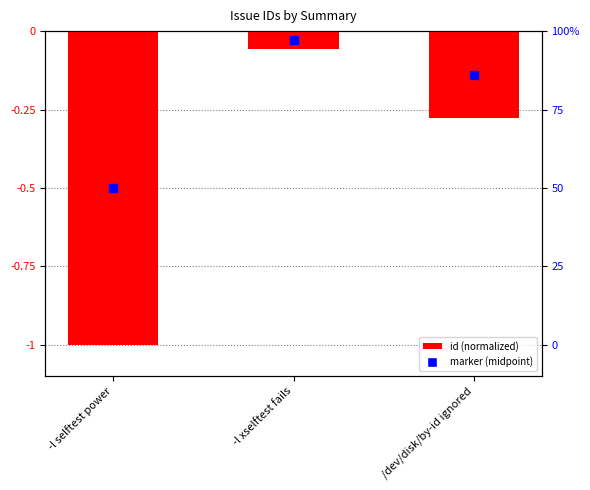

At which category does the chart reach its minimum across all series?

-l selftest power